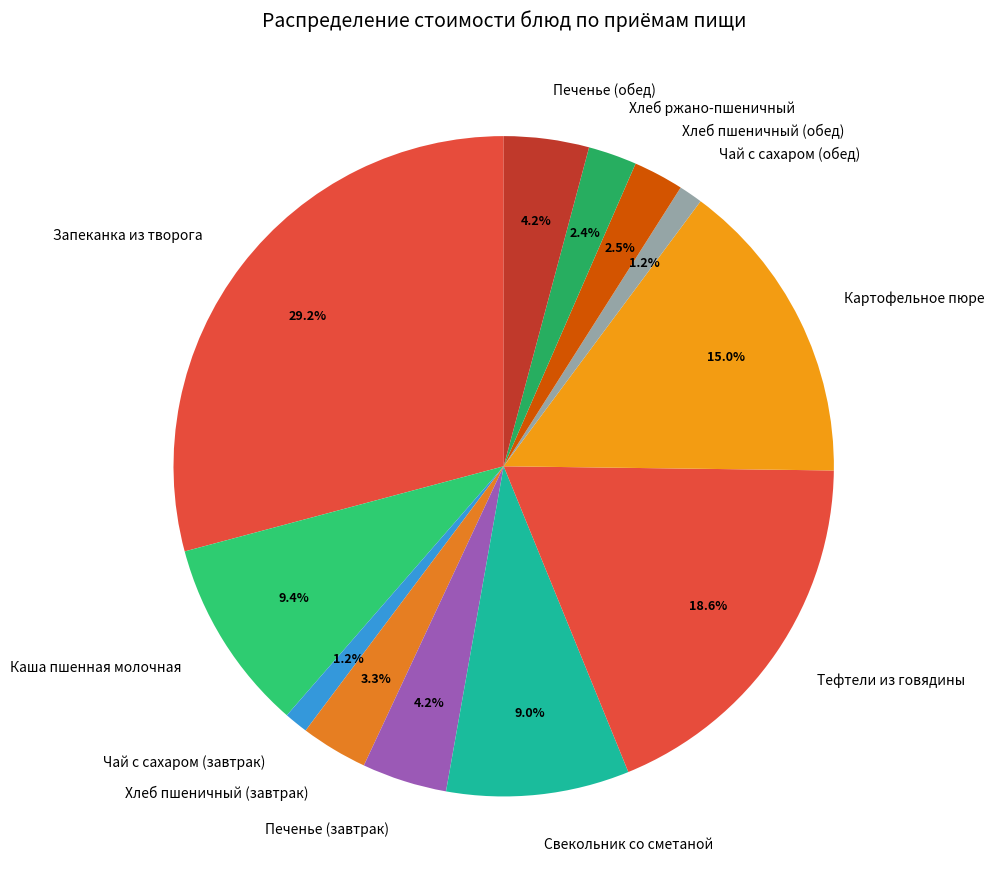

What percentage is the Запеканка из творога slice, to the nearest percent?

29%